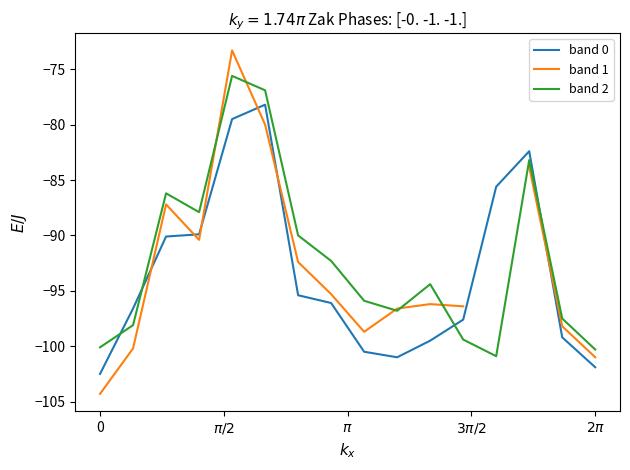

What is the value of the band 0 point at the 10th from the left?

-101.0